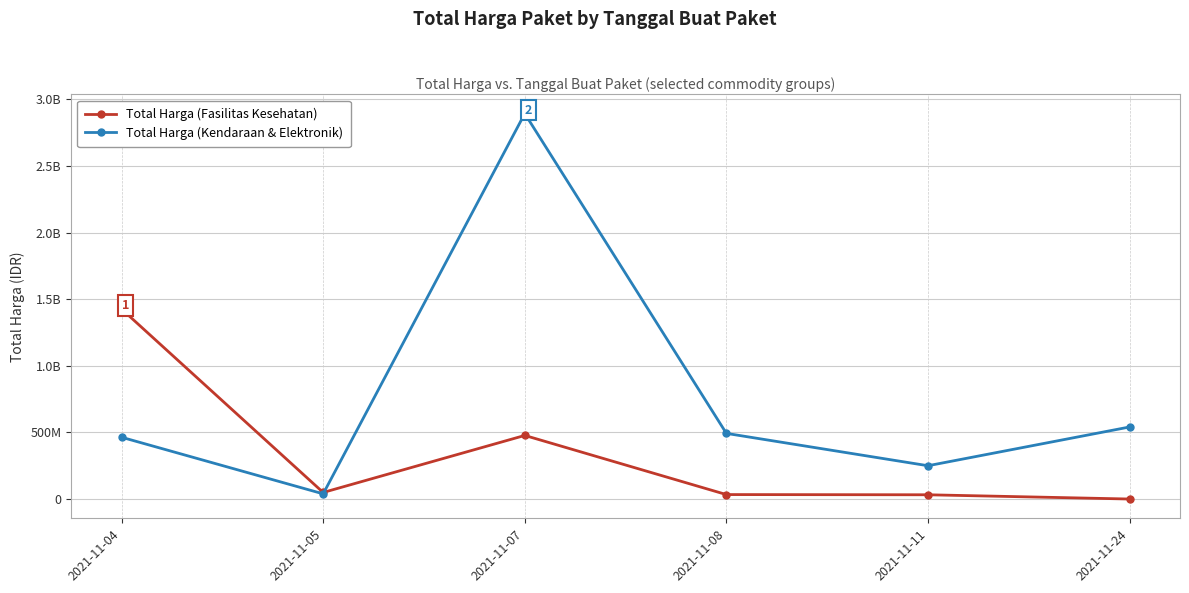

Reading right to left, what are all the values shown in this chart?

Total Harga (Fasilitas Kesehatan): 2021-11-24=577875	2021-11-11=32441200	2021-11-08=34000000	2021-11-07=477600000	2021-11-05=49730040	2021-11-04=1425867900
Total Harga (Kendaraan & Elektronik): 2021-11-24=541071000	2021-11-11=250350000	2021-11-08=493000000	2021-11-07=2892122000	2021-11-05=39440000	2021-11-04=464002100